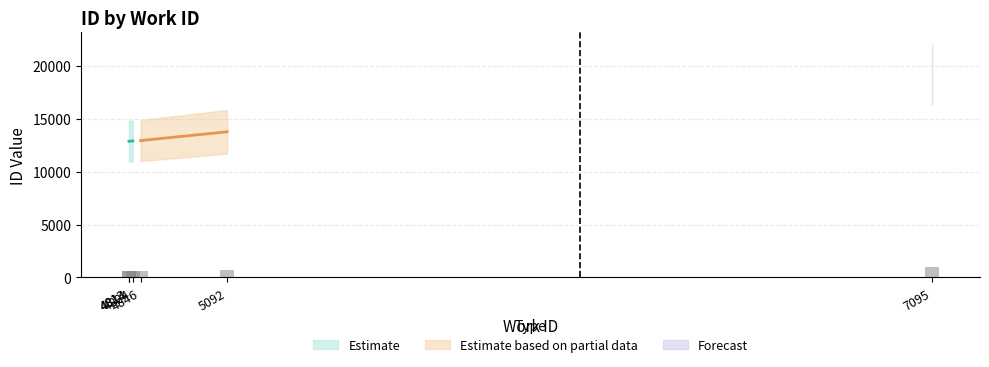

What is the difference between the maximum and minimum values?

315.5